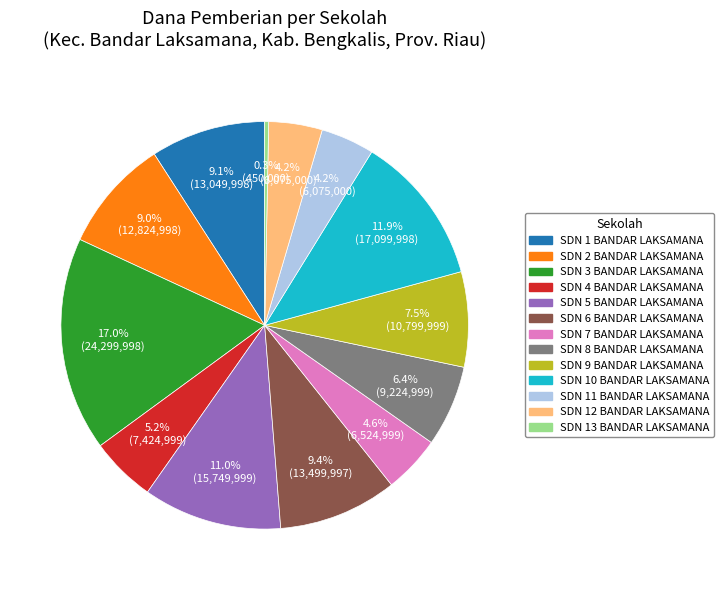

How many segments does this pie chart have?

13